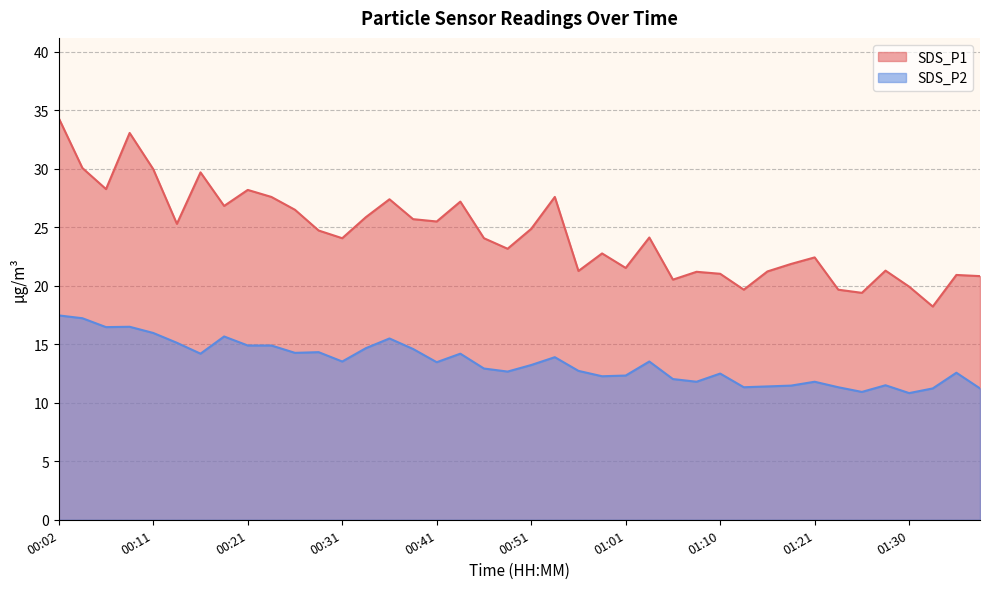

What is the highest value of the SDS_P1 series?

34.3